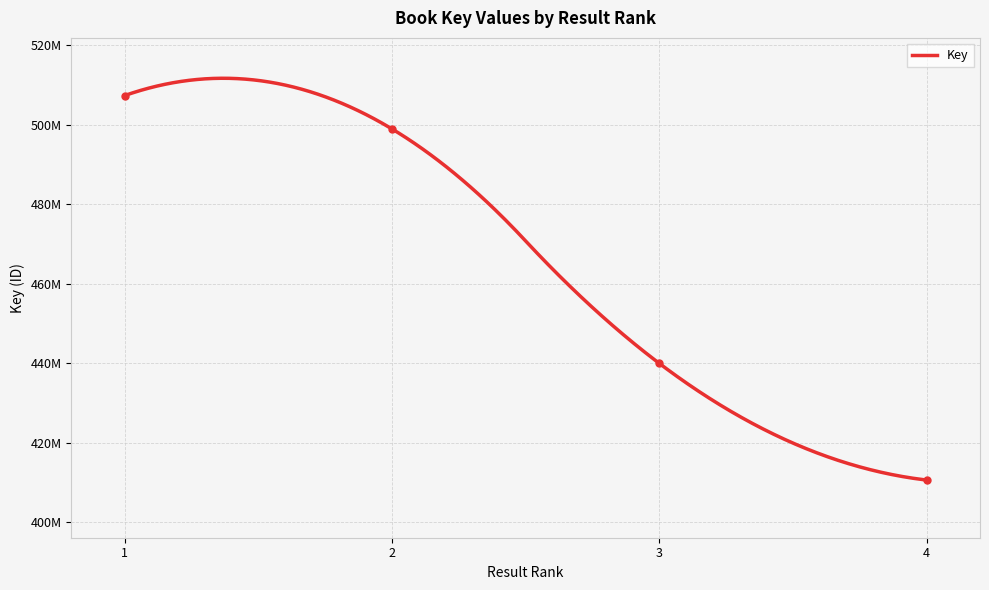

Where does the data first go above 498934834?

1